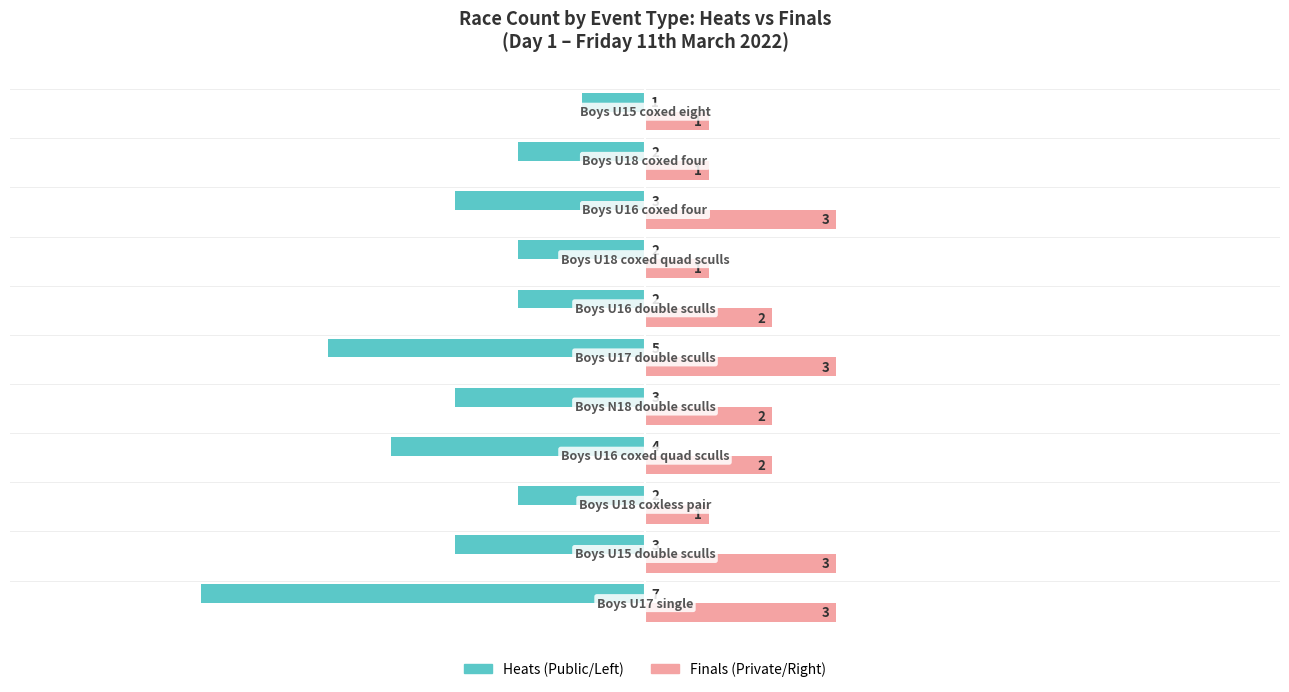

What is the smallest value displayed?

-7